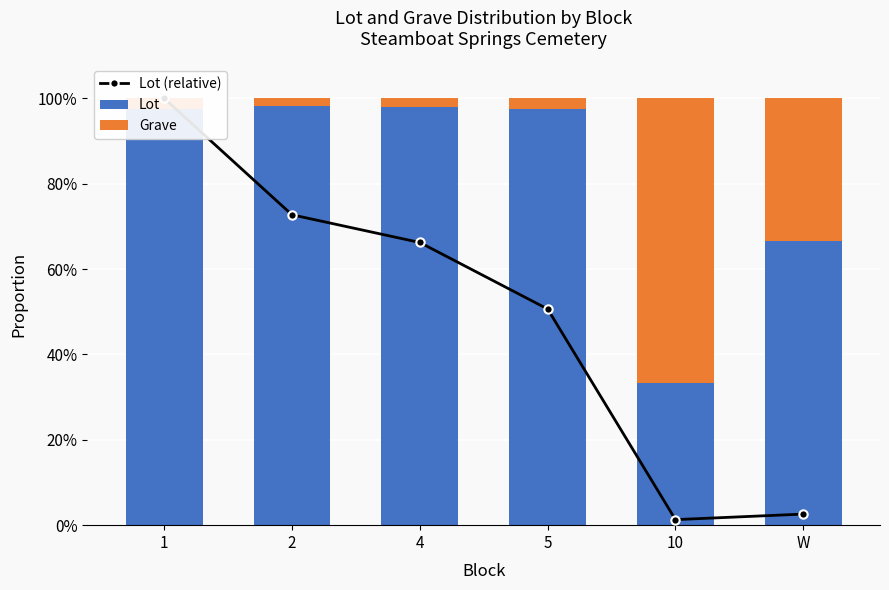

What is the difference between the second highest and second lowest values in the Grave series?

0.3